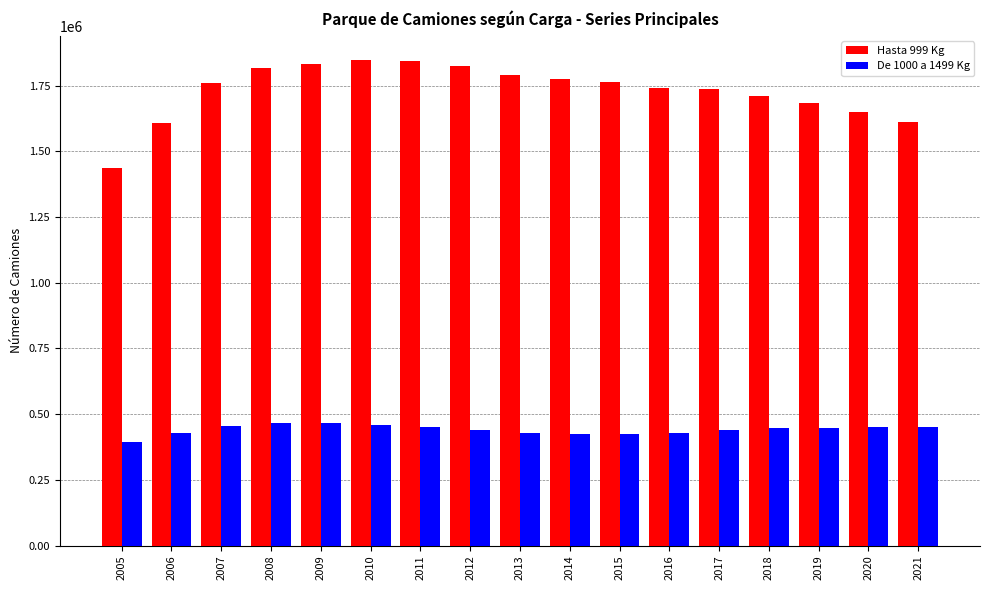

True or false: Hasta 999 Kg has a value of 1031177 at 2013.

False